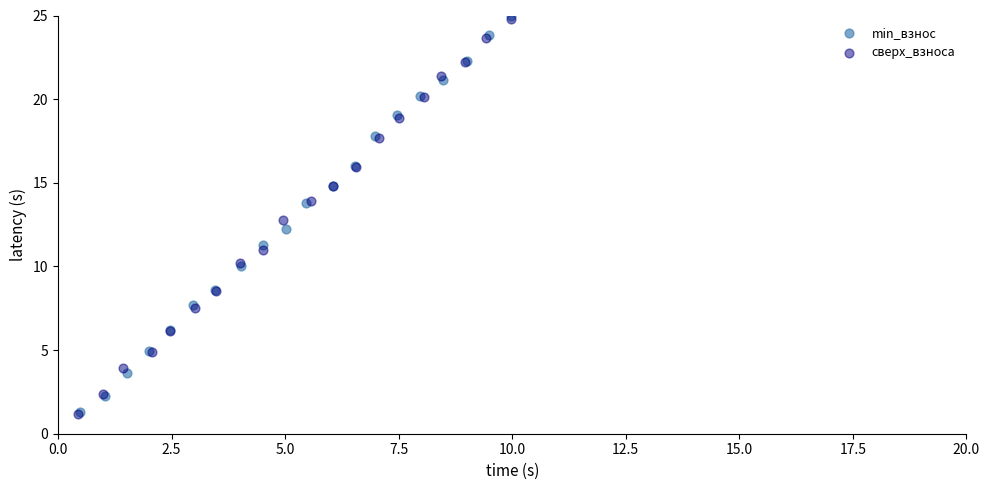

Which series has the largest Y range (max minus min)?

min_взнос